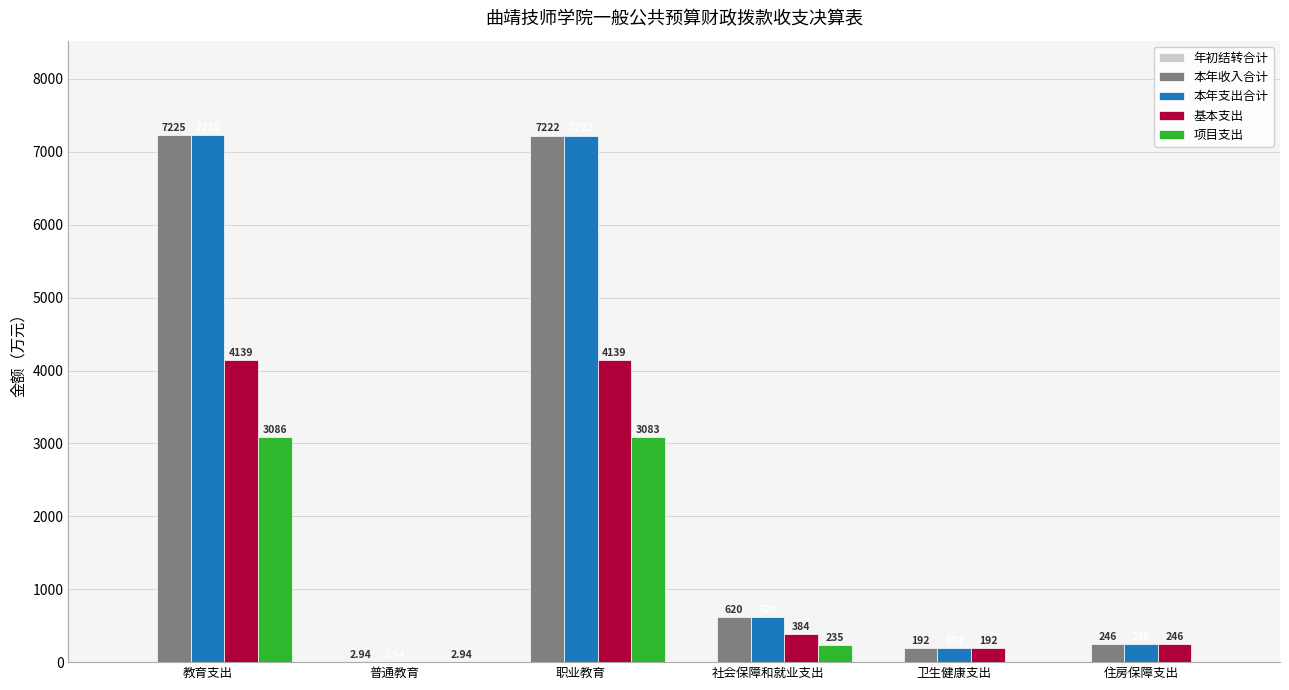

Are the bars horizontal?

No